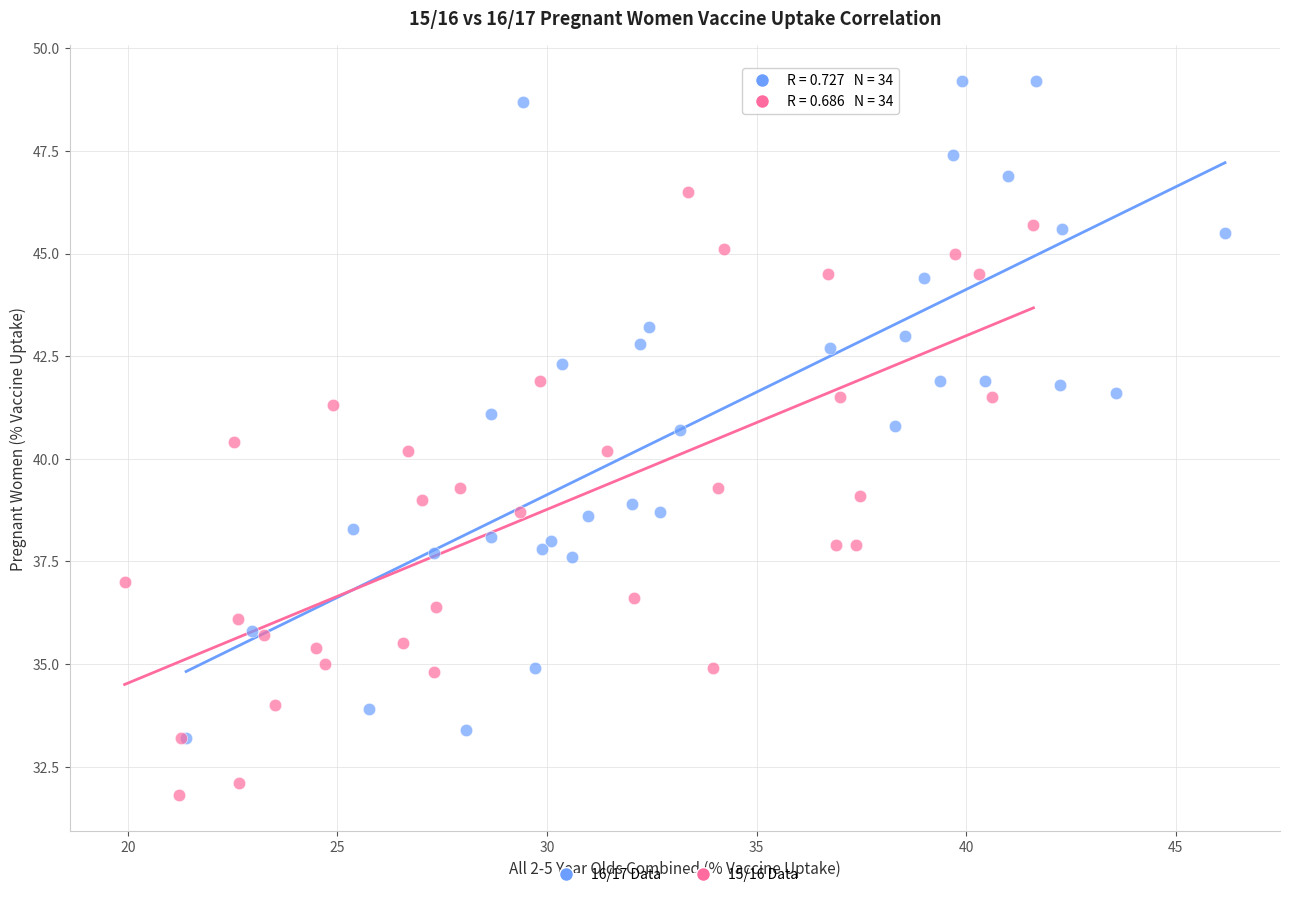

Which series reaches the maximum Y coordinate?

16/17 Data